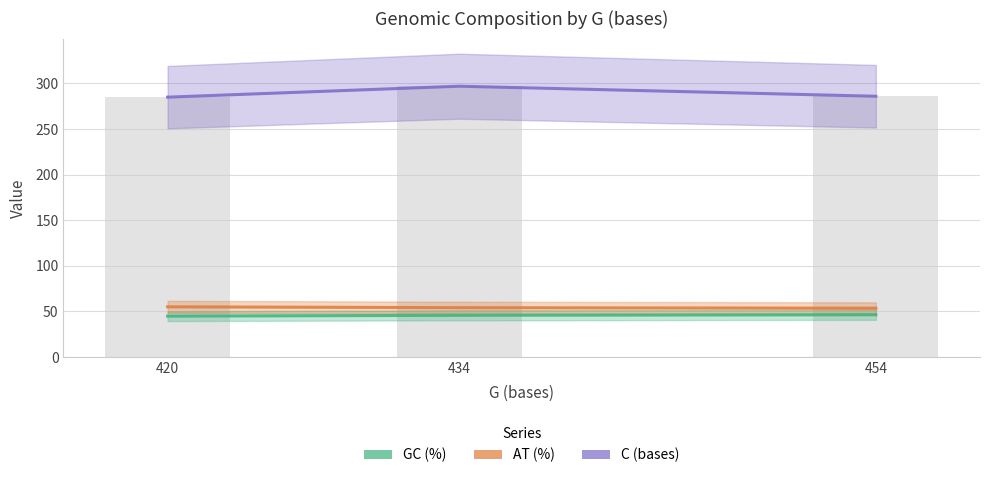

Which label corresponds to the smallest value in the chart?

420